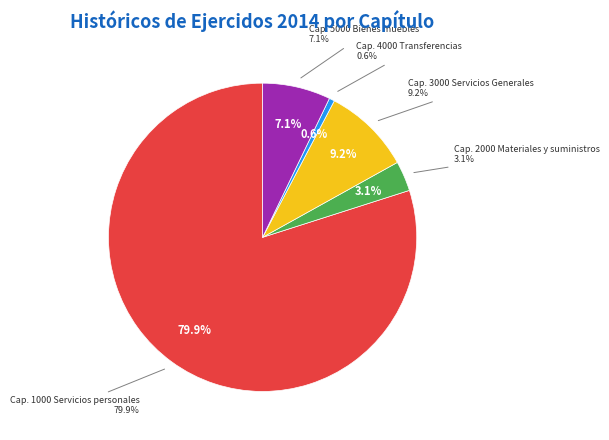

What is the largest slice in the pie chart?

Capítulo 1000 Servicios personales